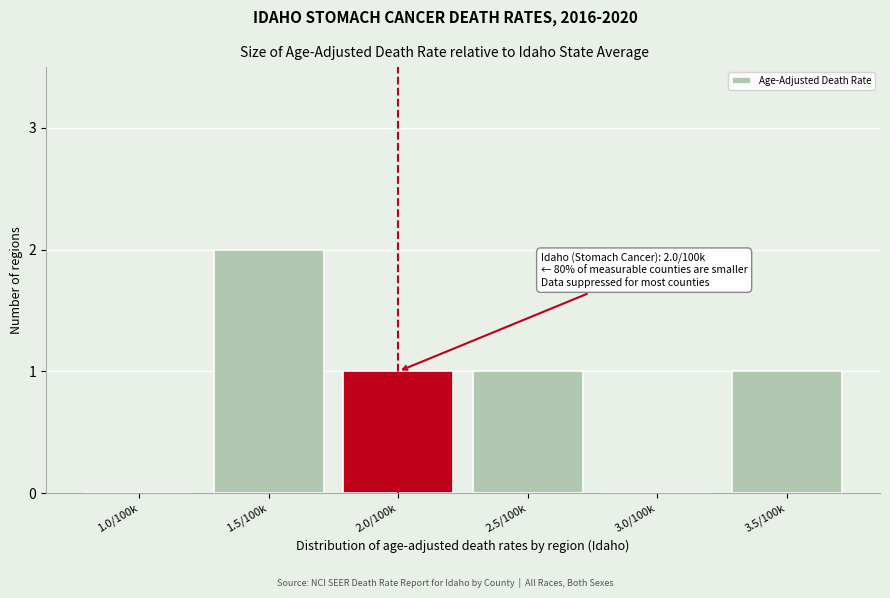

Reading left to right, list all the values displayed in this chart.

1.0/100k=0	1.5/100k=2	2.0/100k=1	2.5/100k=1	3.0/100k=0	3.5/100k=1